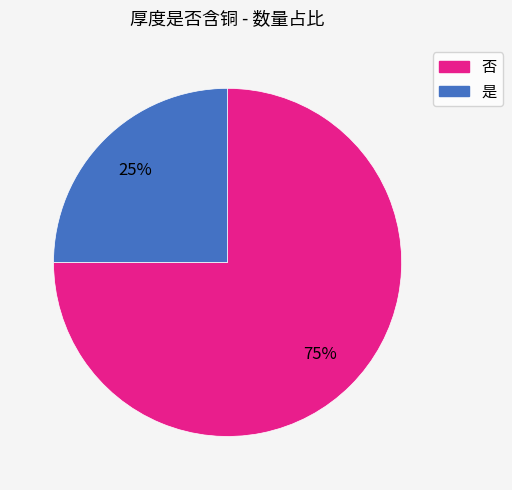

Which slice is the largest?

否